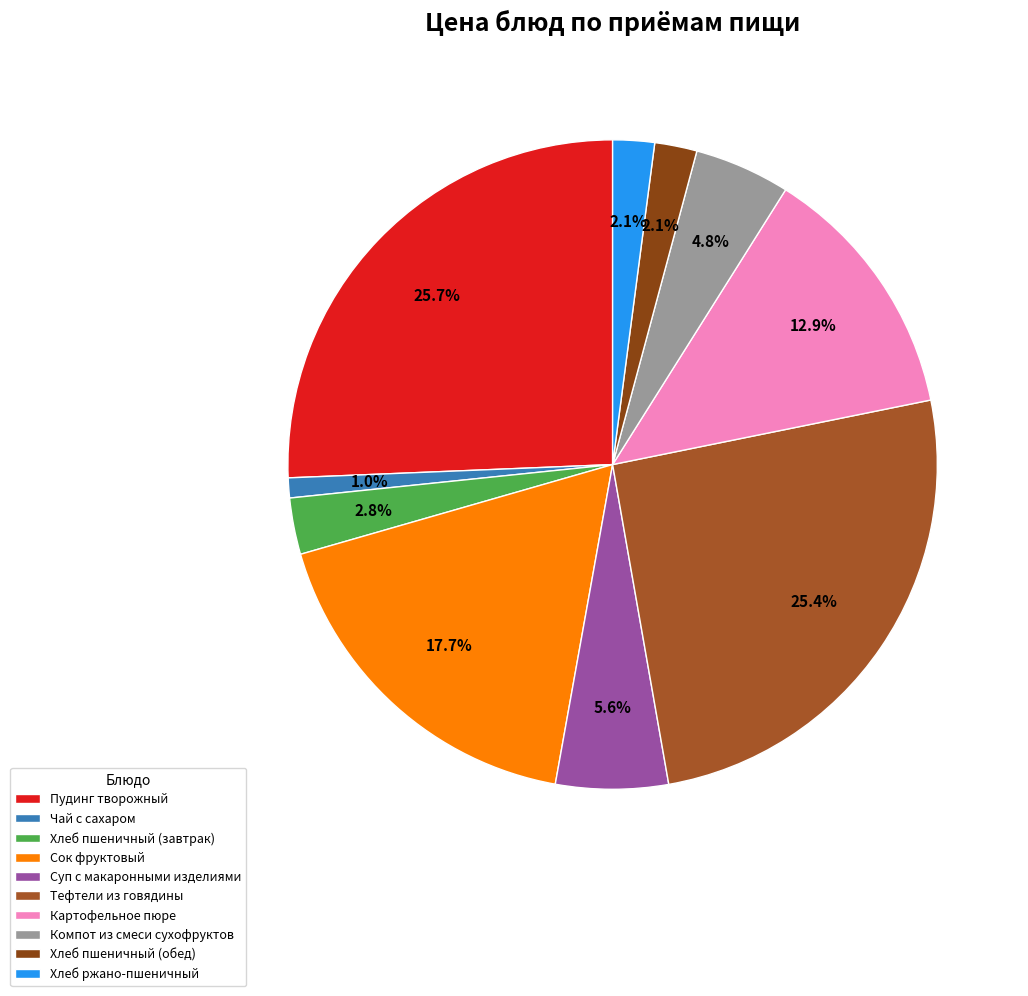

To the nearest percent, what is the difference between the largest and smallest slice percentages?

25%